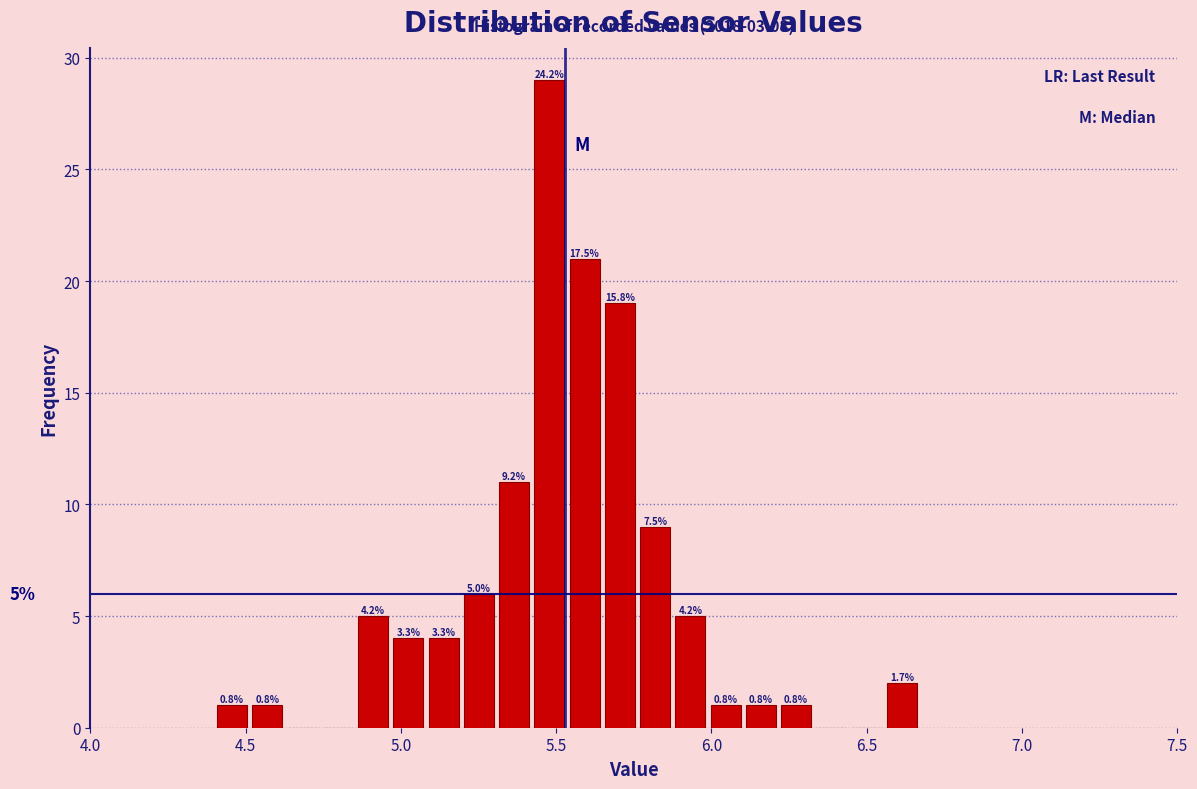

Around what value on the x-axis is the tallest bar? Give the approximate position of its centre, as read against the axis.

5.50